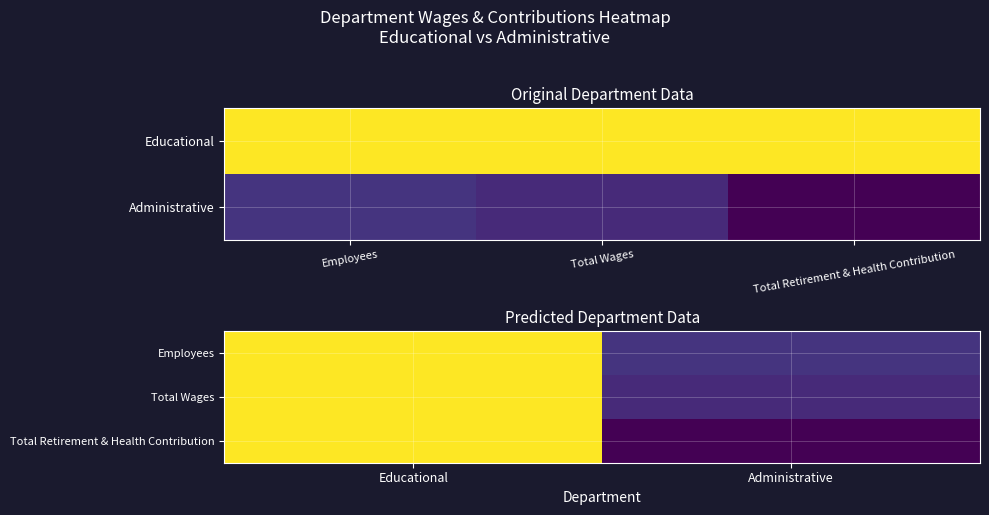

The value of Total Retirement & Health Contribution at Administrative is 0.2. True or false?

False